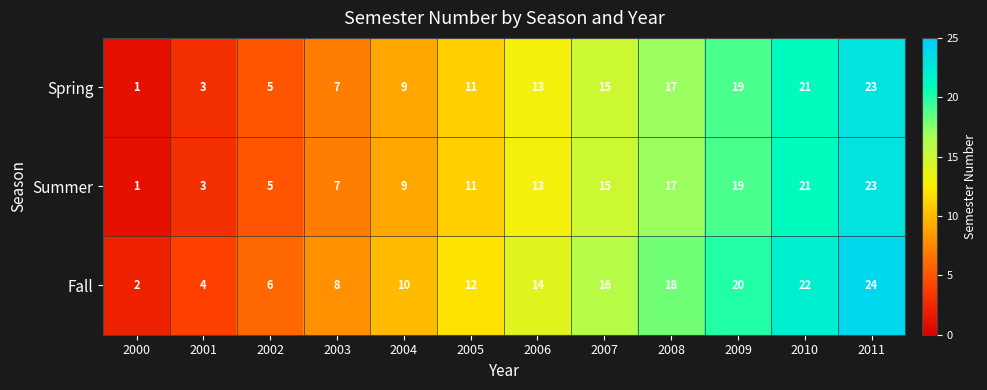

At which label is Fall closest to 13?

2005